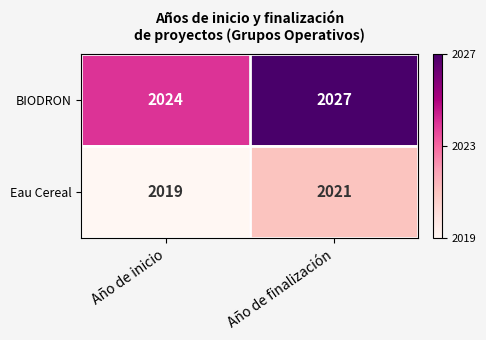

Which series has the largest range (max minus min)?

BIODRON